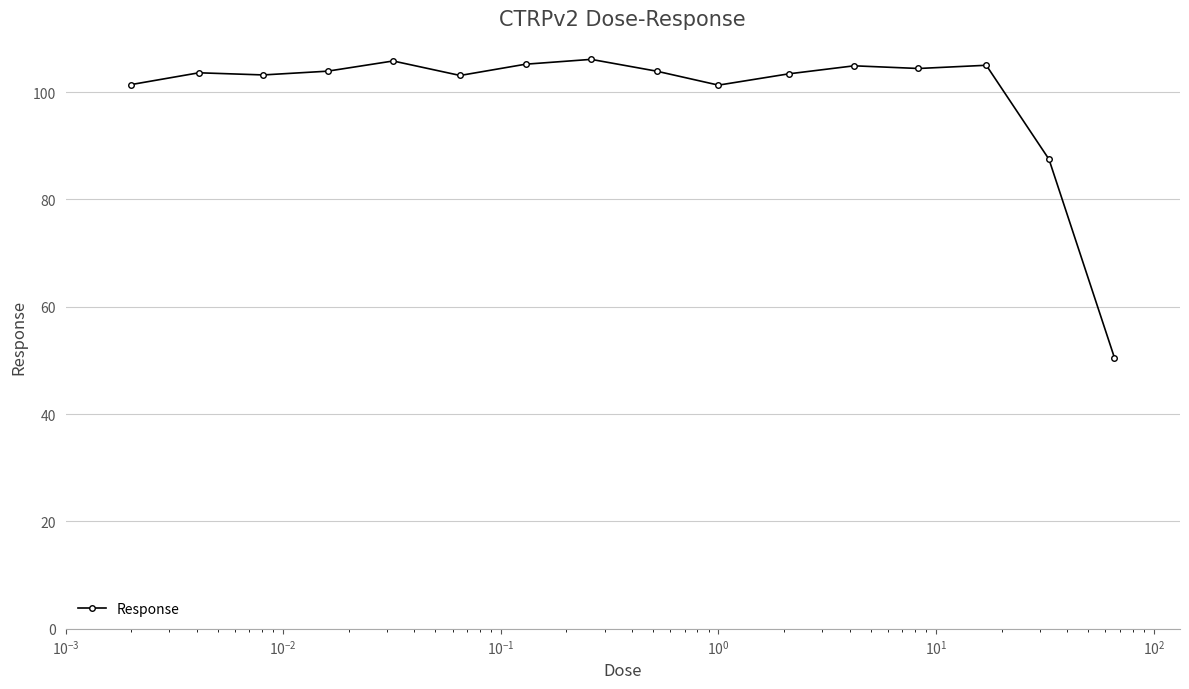

True or false: the data has more than 0 interior local peaks.

True